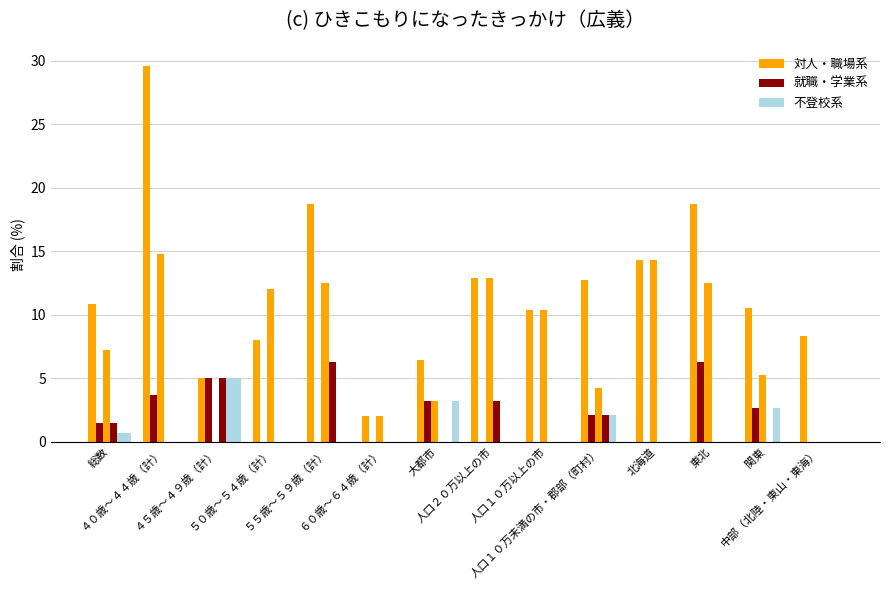

At how many categories does at least one series exceed 7?

11